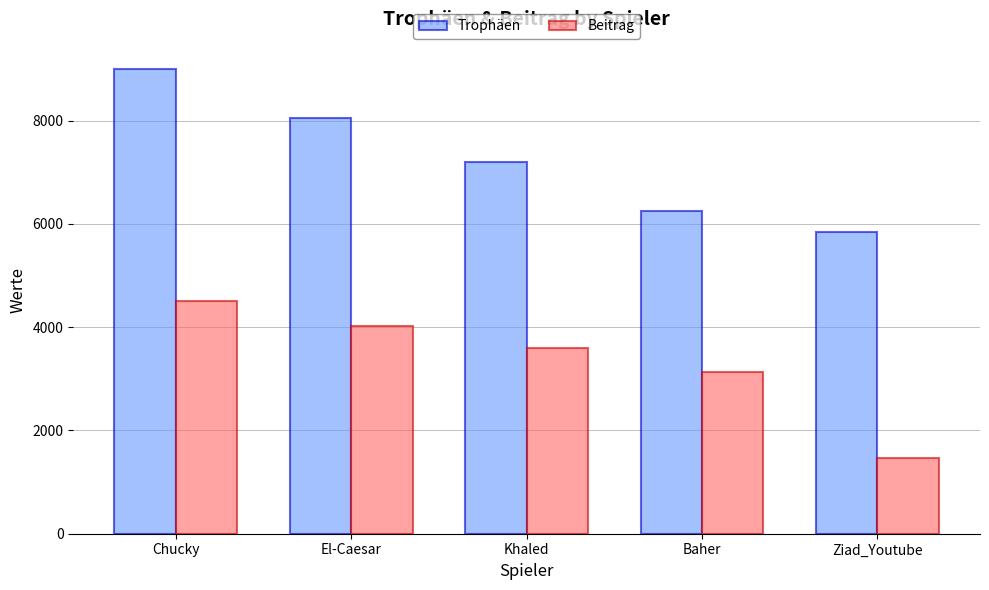

At which label does Trophäen reach its peak?

Chucky